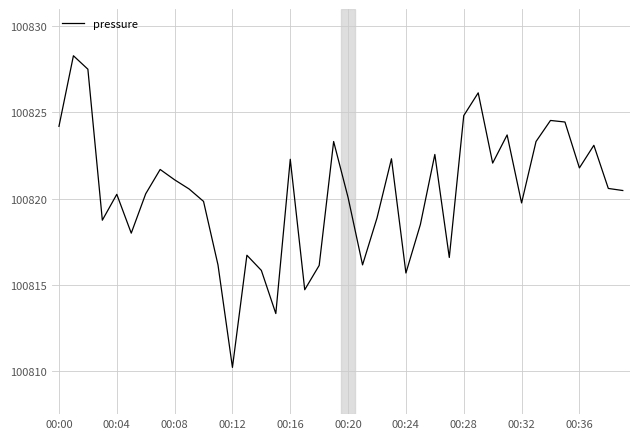

What is the difference between the maximum and minimum values?

18.1